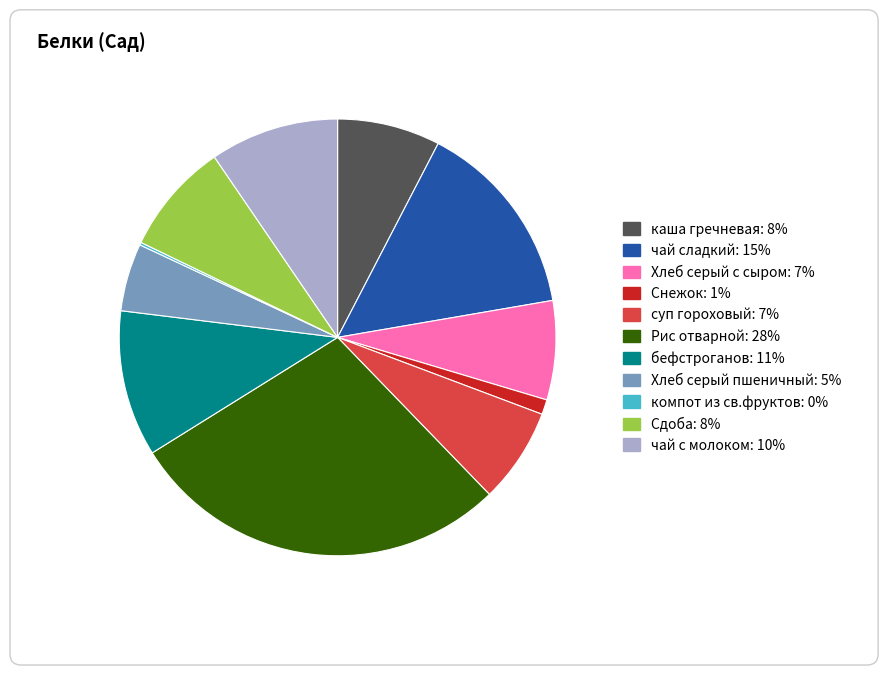

What is the change in value from Хлеб серый с сыром to чай с молоком?

+1.8